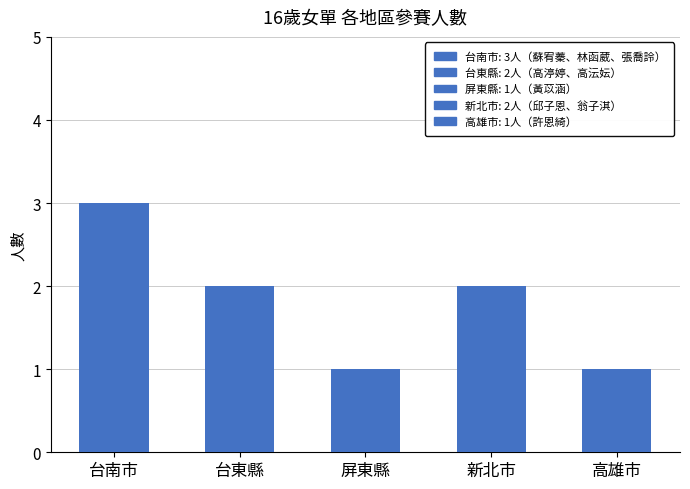

Reading left to right, transcribe all the data shown in this chart.

3	2	1	2	1